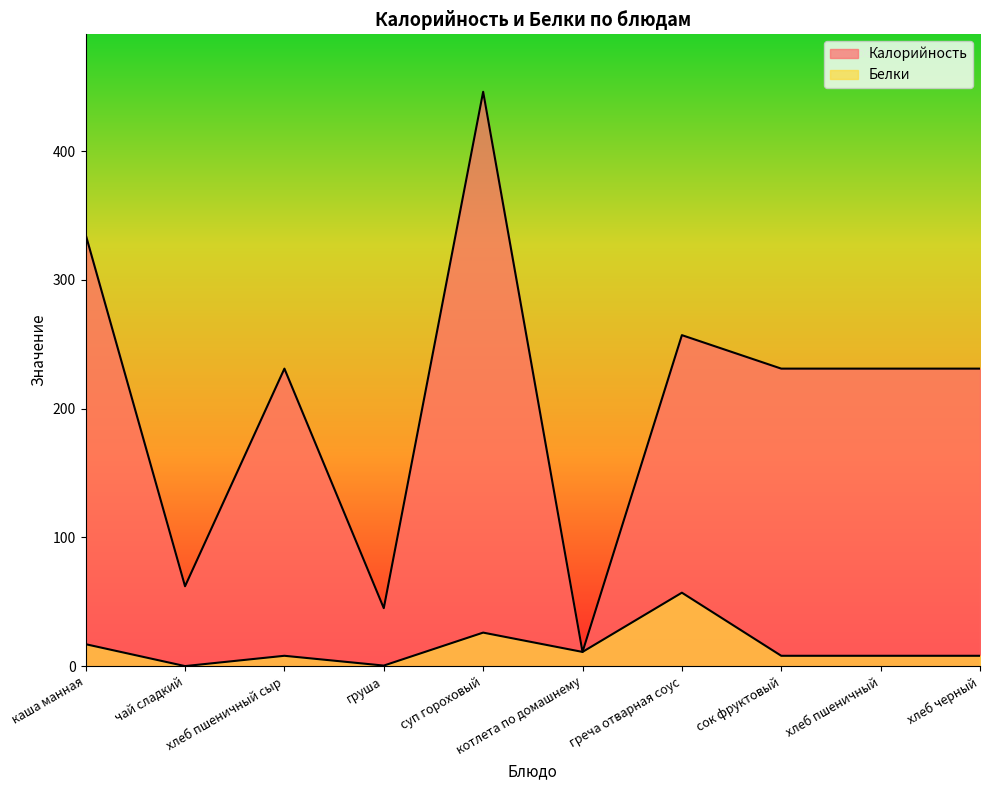

What is the difference between the maximum and minimum values in the Калорийность series?

435.0